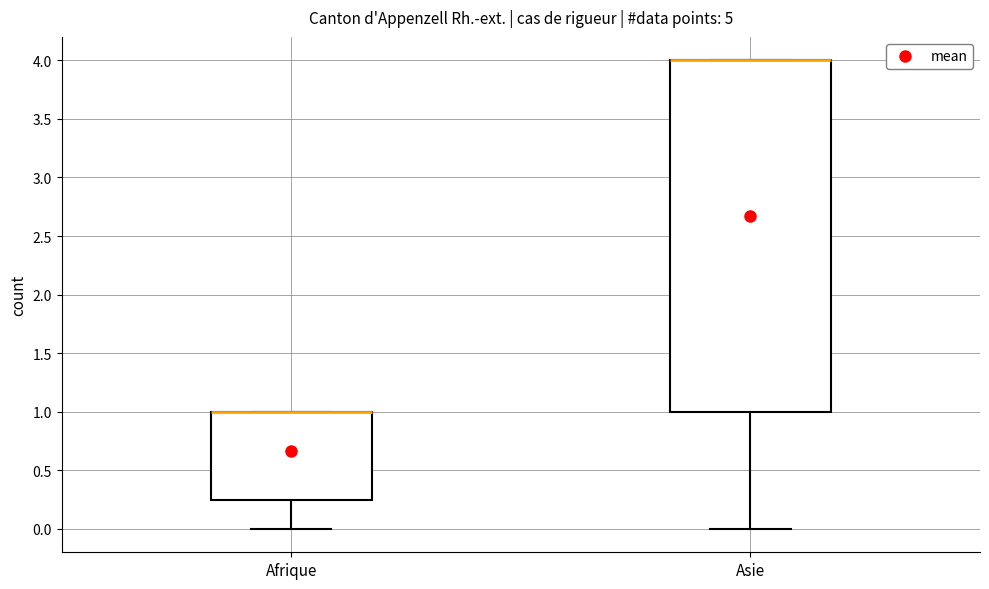

Reading left to right, read every box against the y-axis: the position of its median line, the range the box covers, and the ends of its whiskers. The values are not printed on the chart, so give them approximately, as read against the axis.

Afrique: median 1.00 (drawn on the box's upper edge), box 0.25 to 1.00, whiskers 0.00 to 1.00
Asie: median 4.00 (drawn on the box's upper edge), box 1.00 to 4.00, whiskers 0.00 to 4.00